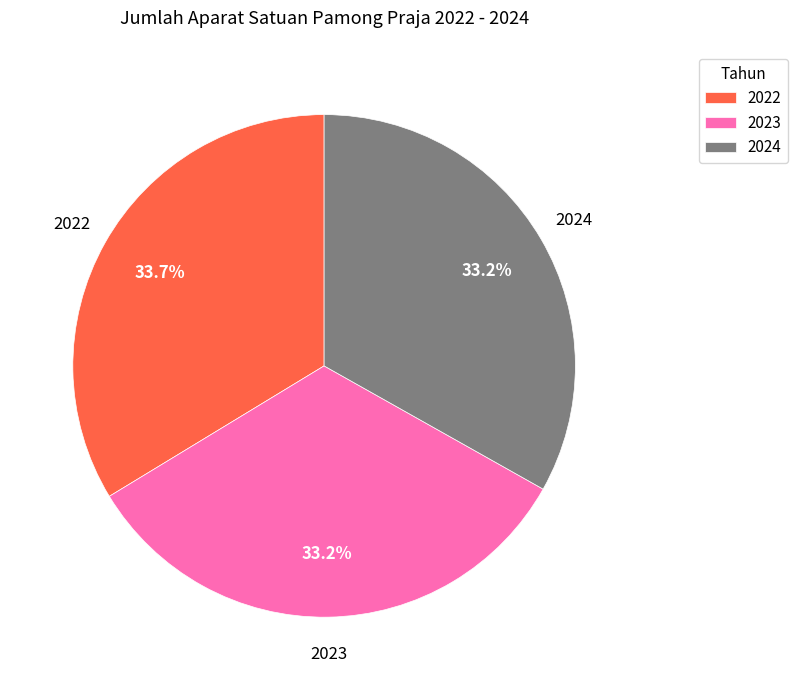

What percentage is the 2022 slice, to the nearest percent?

34%